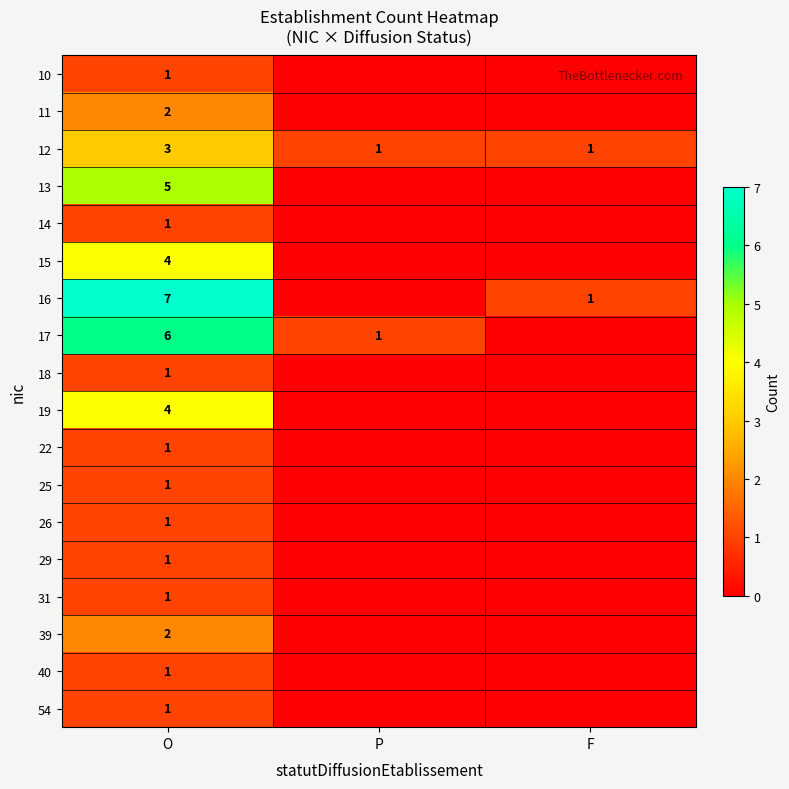

What is the spread (max minus min) of values at O?

6